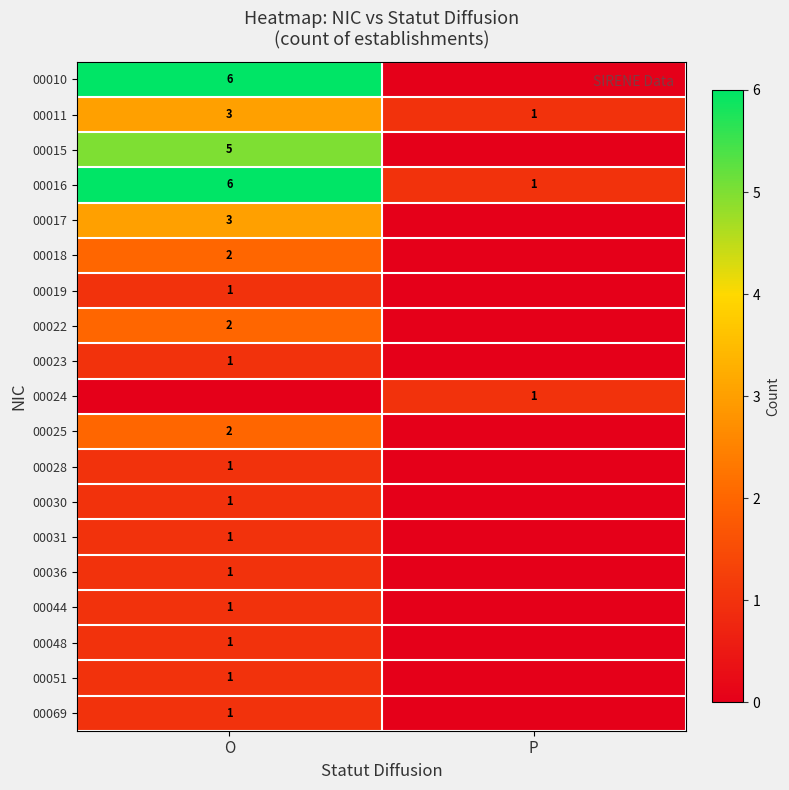

Which series has the largest total across all categories?

row_3